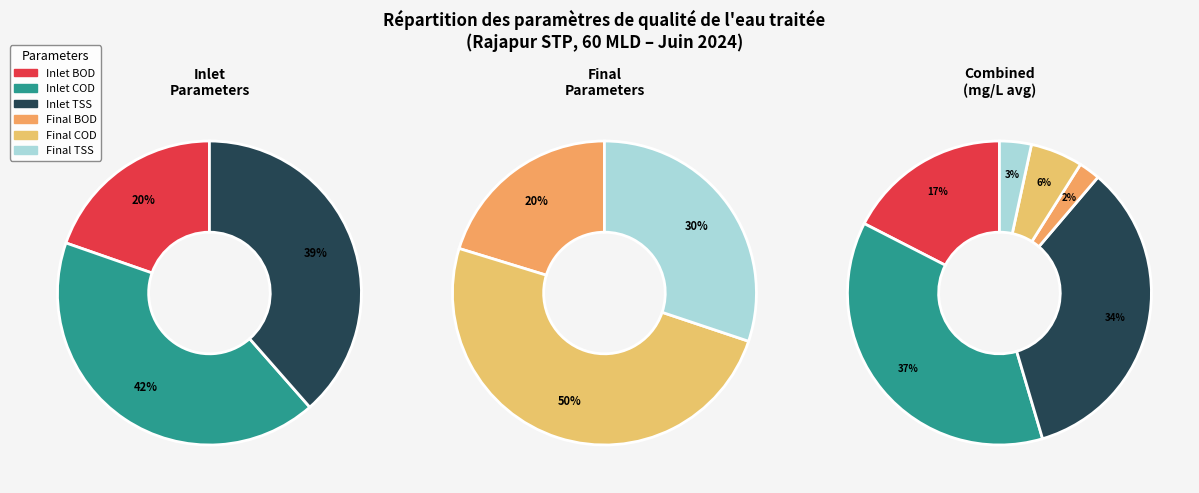

Is there a majority slice in this chart?

No